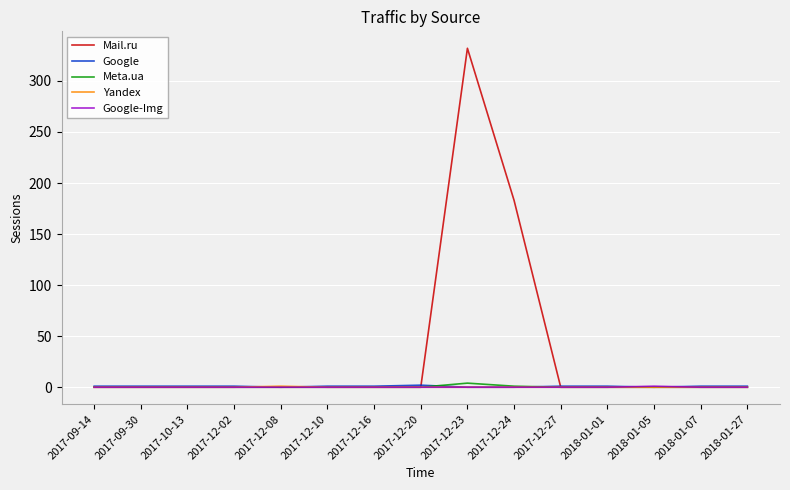

The value of Google at 2017-12-24 is 0. True or false?

True